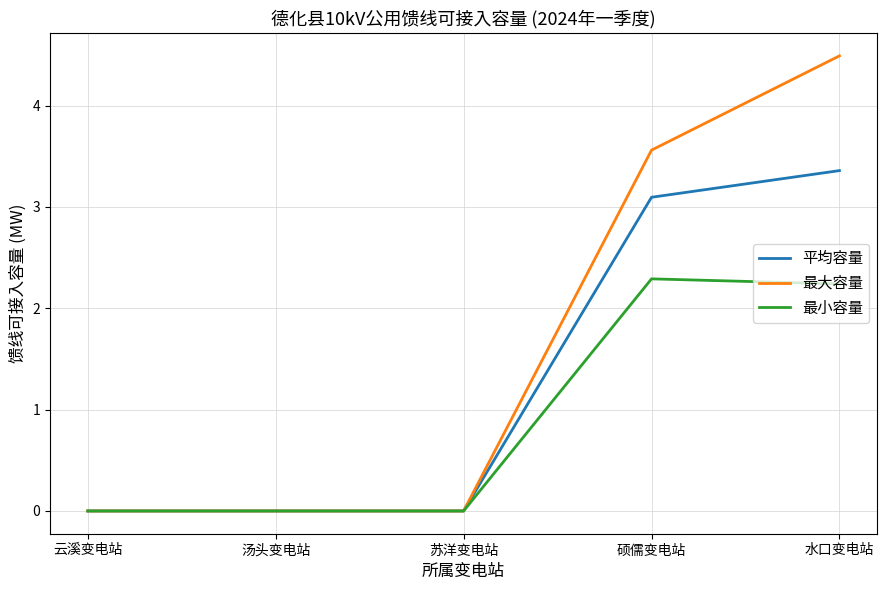

Count the 最大容量 values in the range 0 to 3.

3